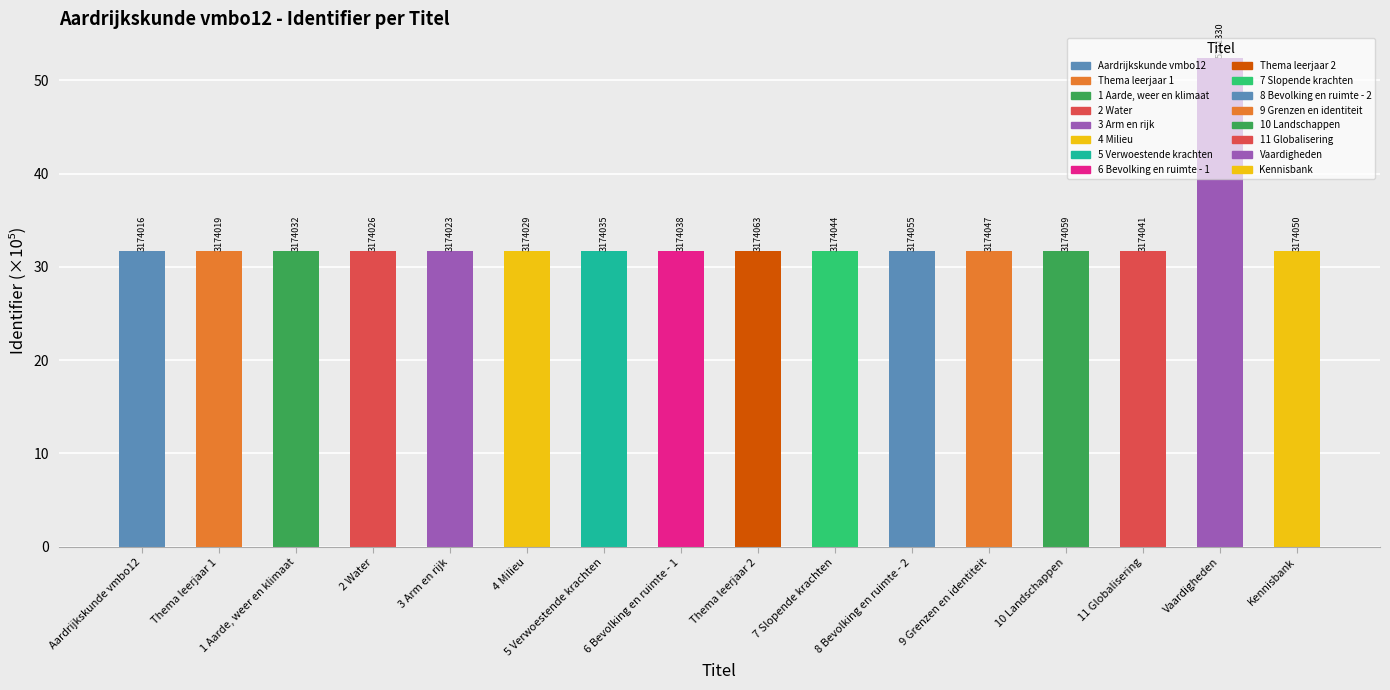

How many bars are there in total?

16